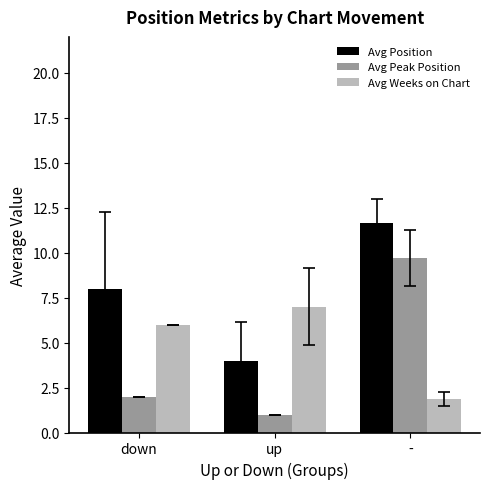

At which label does Avg Position reach its peak?

-